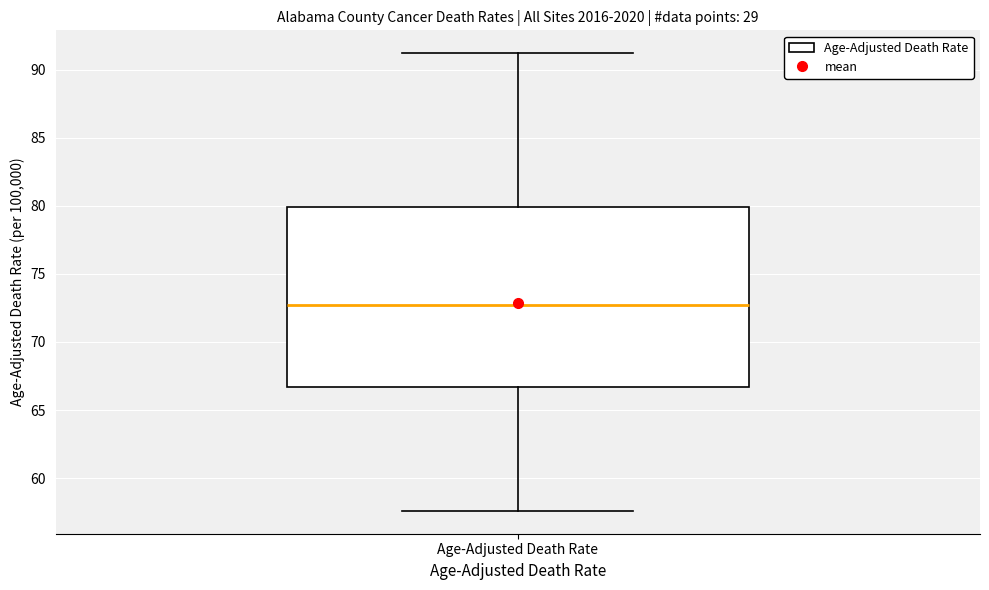

Transcribe this box plot: give where the median line is, the range the box spans, and where the two whiskers end, as read against the y-axis. The values are not printed on the chart, so give them approximately, as read against the axis.

median 72.5, box 66.5 to 80.0, whiskers 57.5 to 91.0